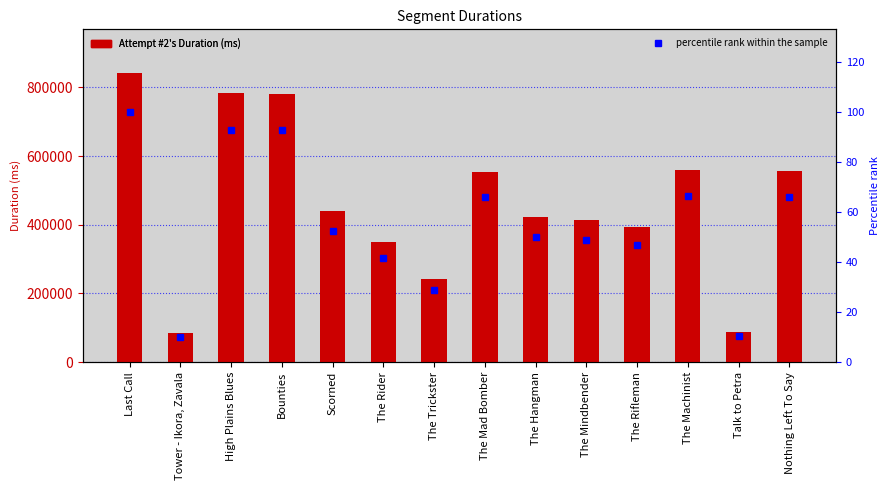

What is the label of the 4th bar from the left?

Bounties